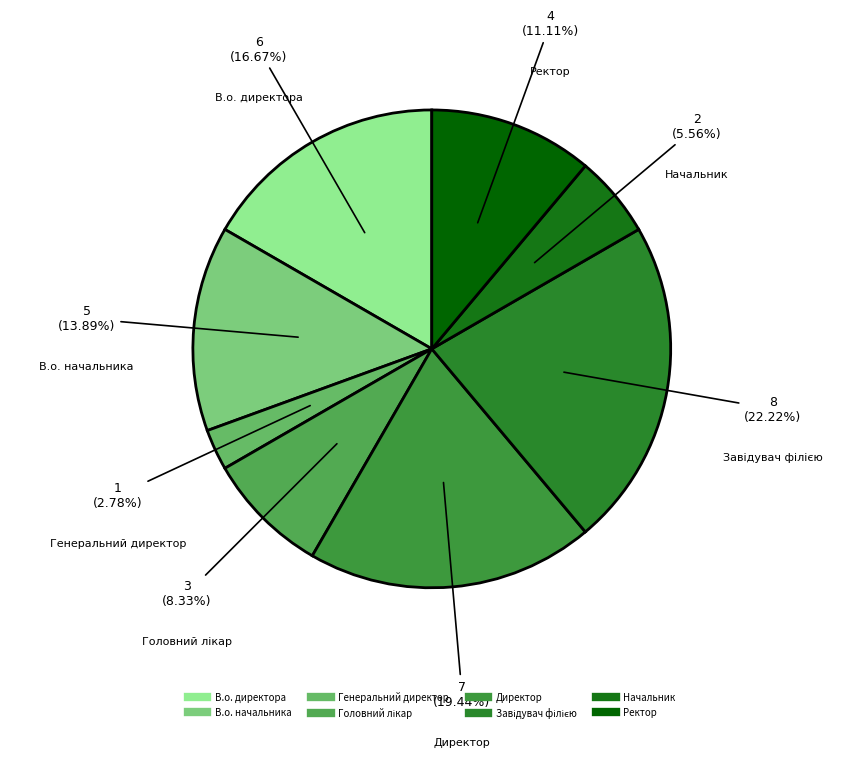

Which slice is the smallest?

Генеральний директор